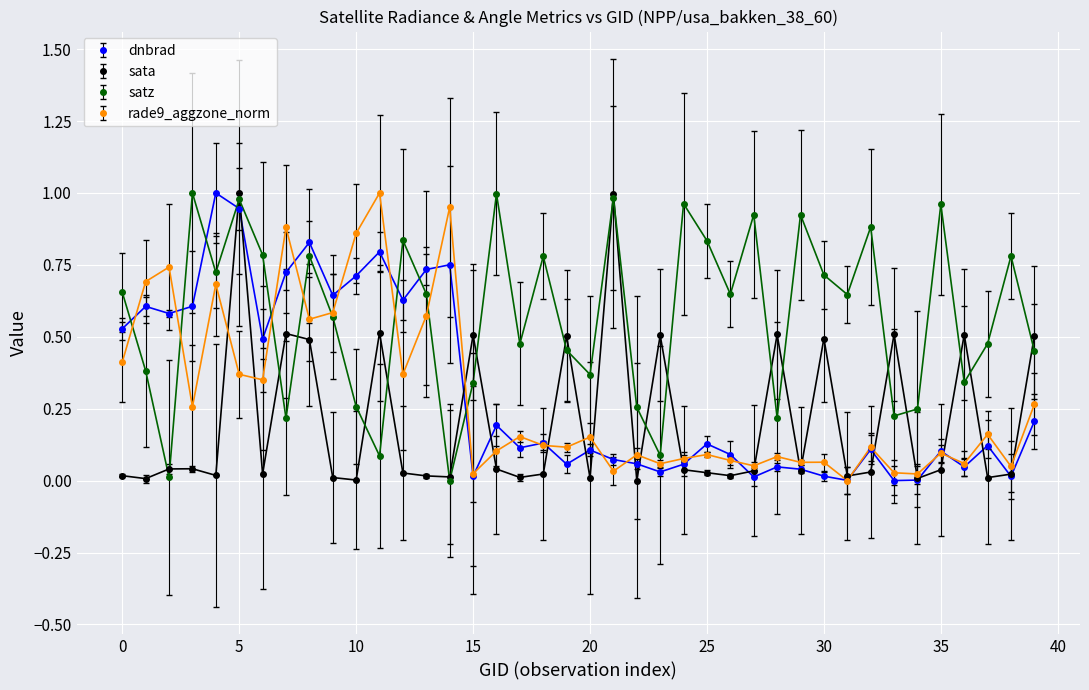

Which series ends up on top after the final intersection of satz and dnbrad?

satz